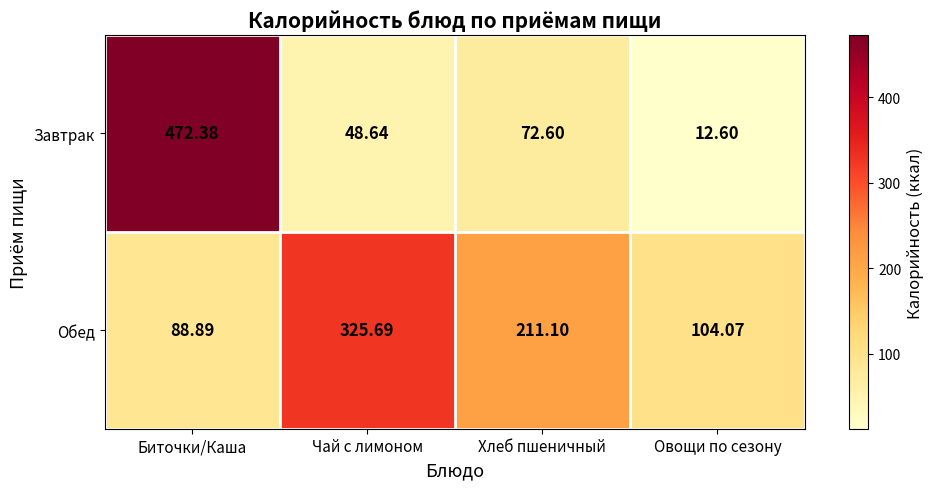

At which category is the sum across all series the highest?

Биточки/Каша